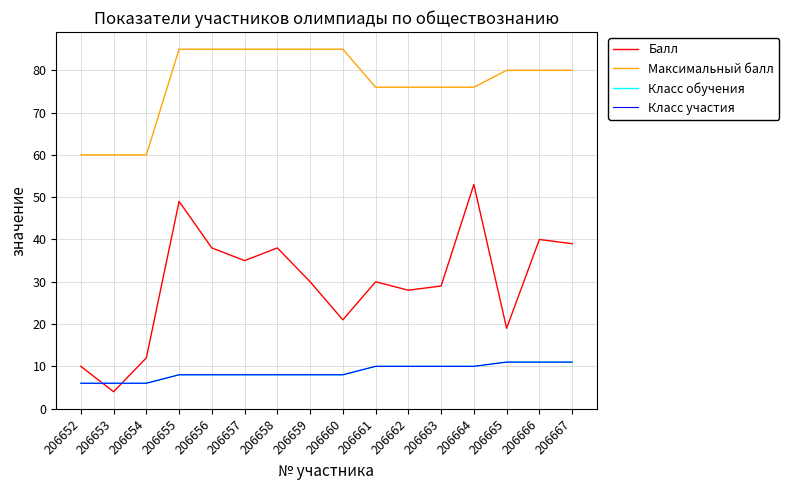

Does the chart display data point markers on the line(s)?

No